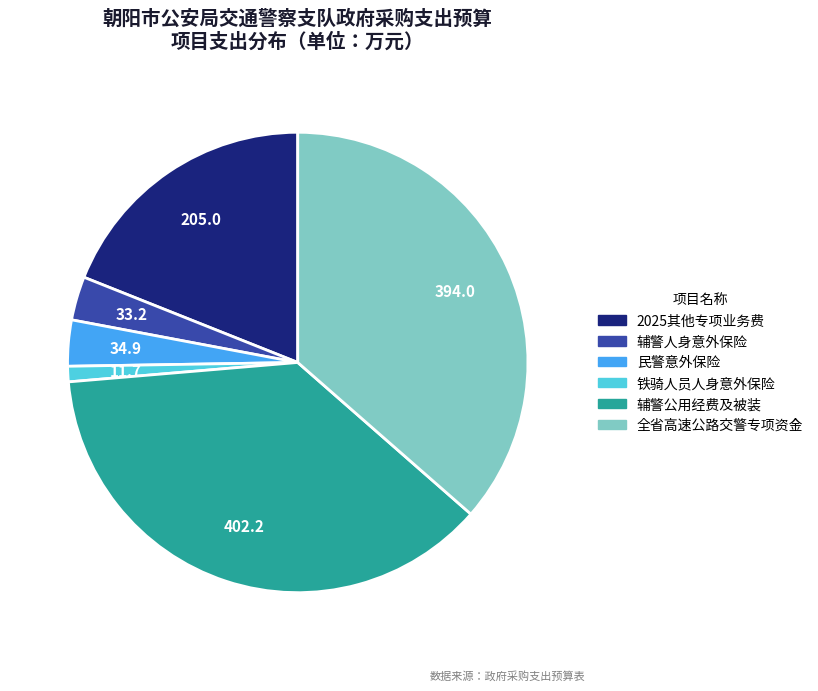

Approximately how many times larger is the value at 民警意外保险 compared to 铁骑人员人身意外保险?

3.0